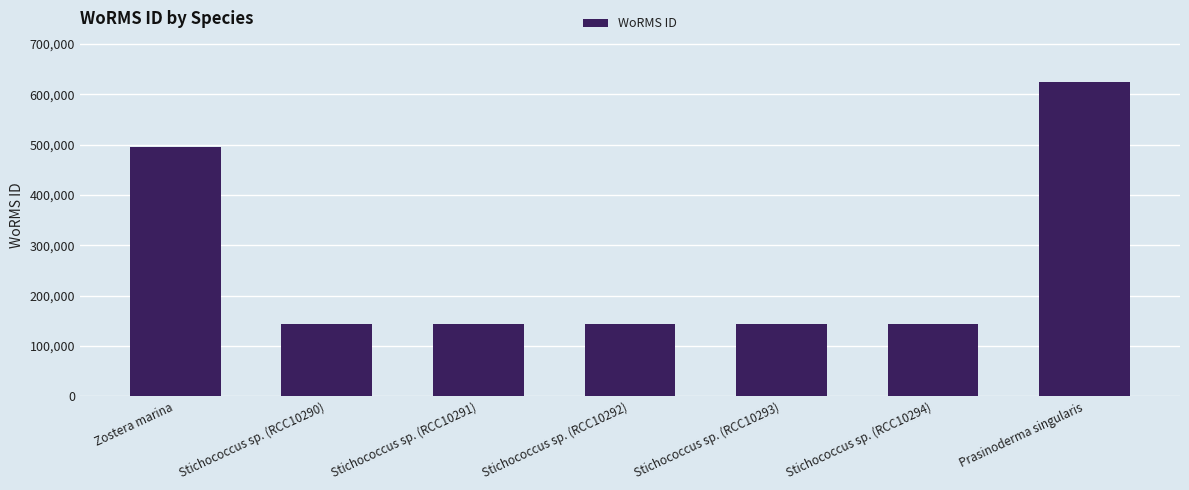

Is it true that the value at Stichococcus sp. (RCC10290) is 237447?

False